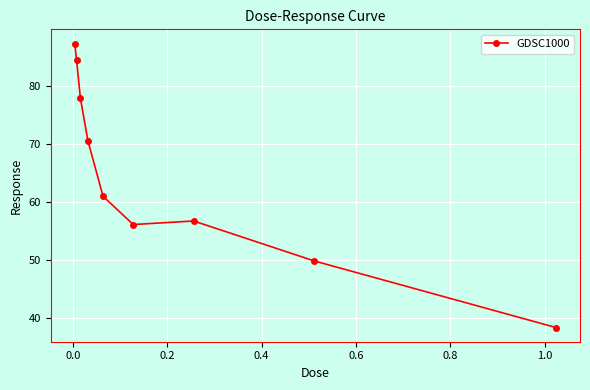

What is the value of the 1st point from the left?

87.3